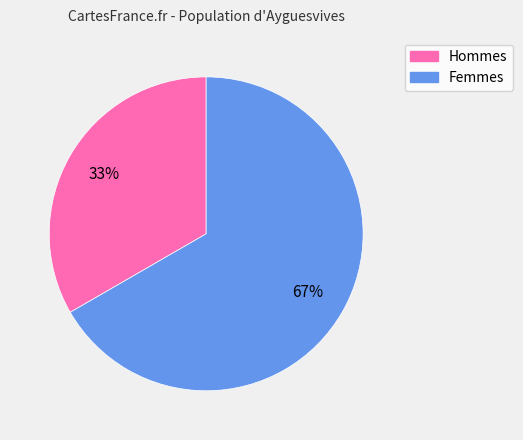

Is there any slice that represents more than half of the pie?

Yes